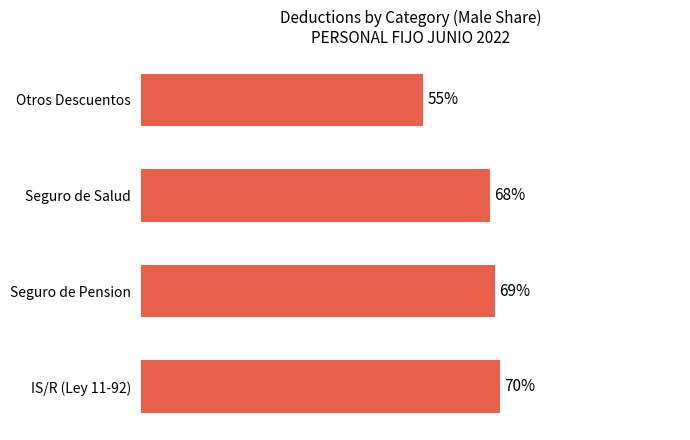

Rank the categories by value from lowest to highest.

Otros Descuentos, Seguro de Salud, Seguro de Pension, IS/R (Ley 11-92)